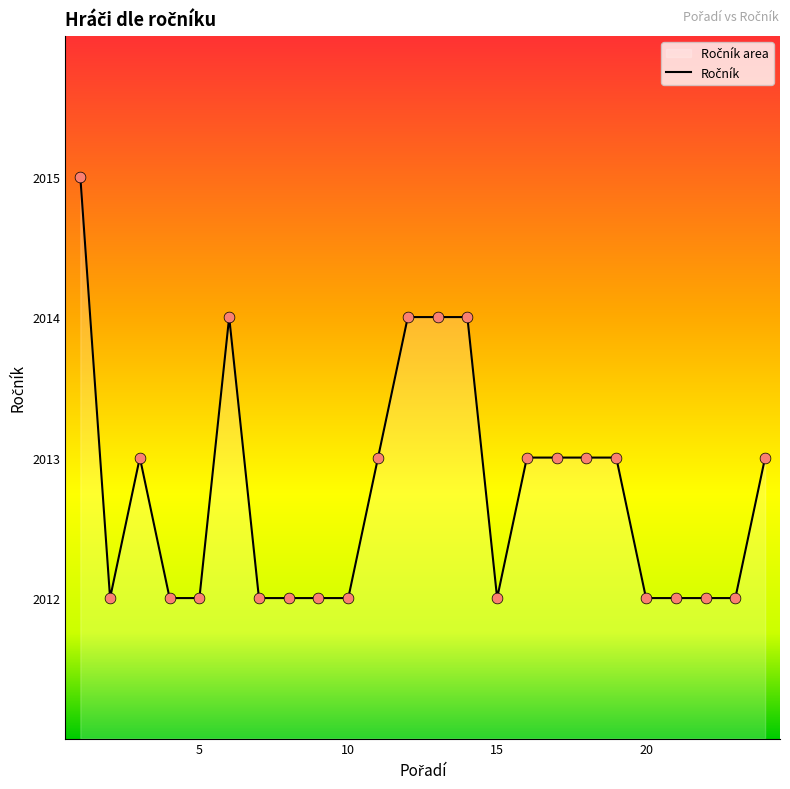

What is the ratio of the value at 20 to the value at 10?

1.0